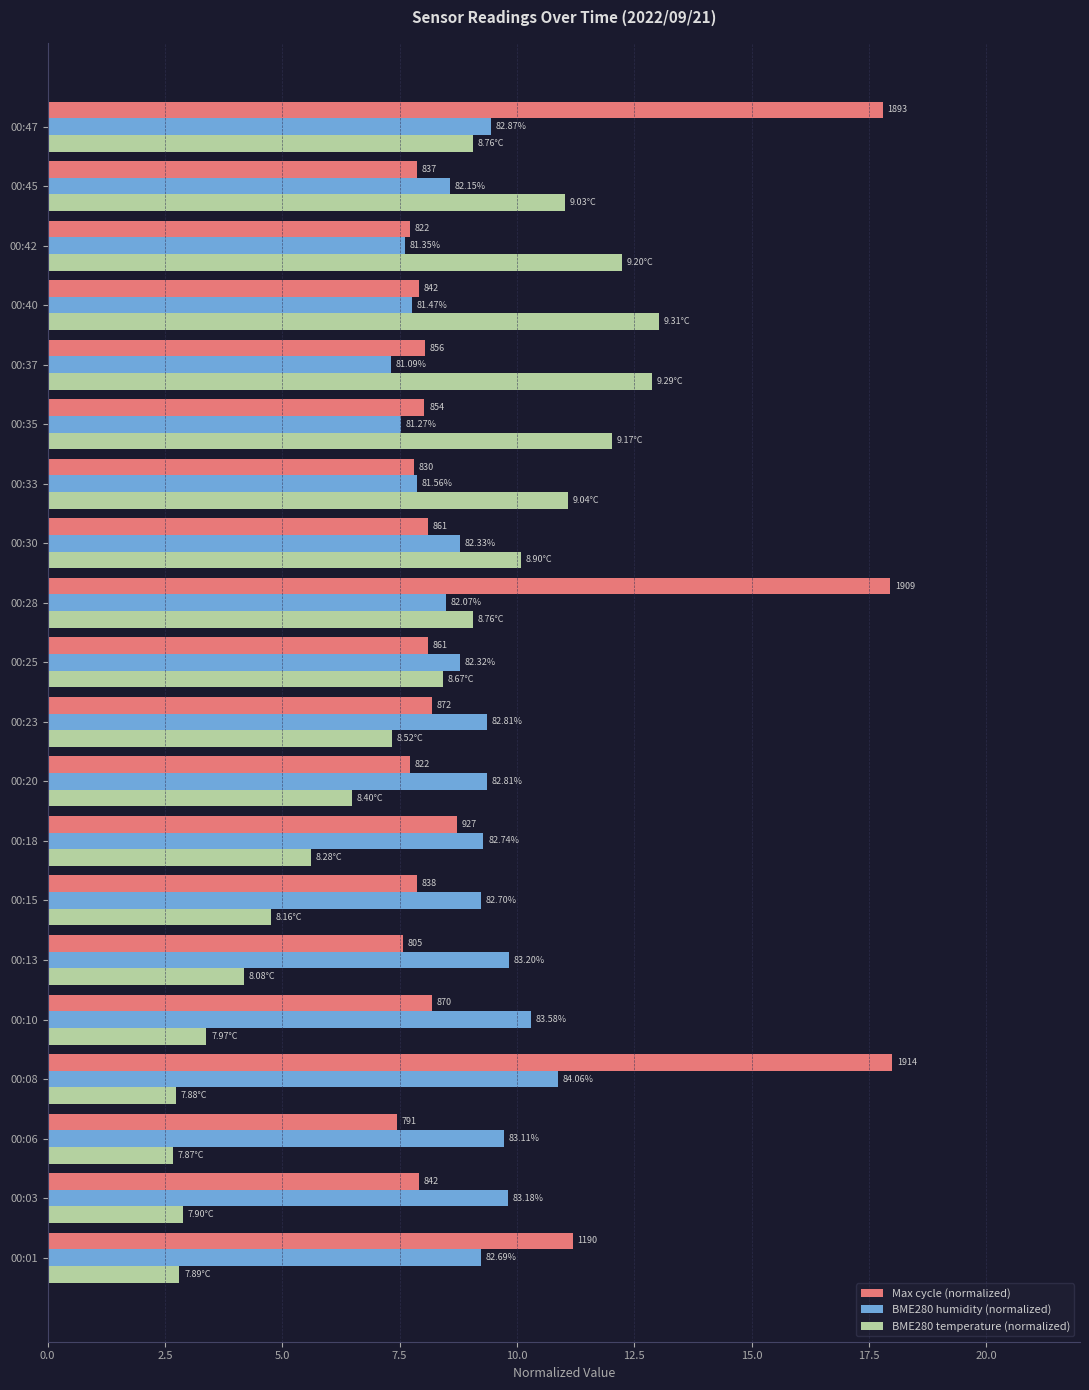

What are all the series names shown in the legend?

Max cycle (normalized), BME280 humidity (normalized), BME280 temperature (normalized)